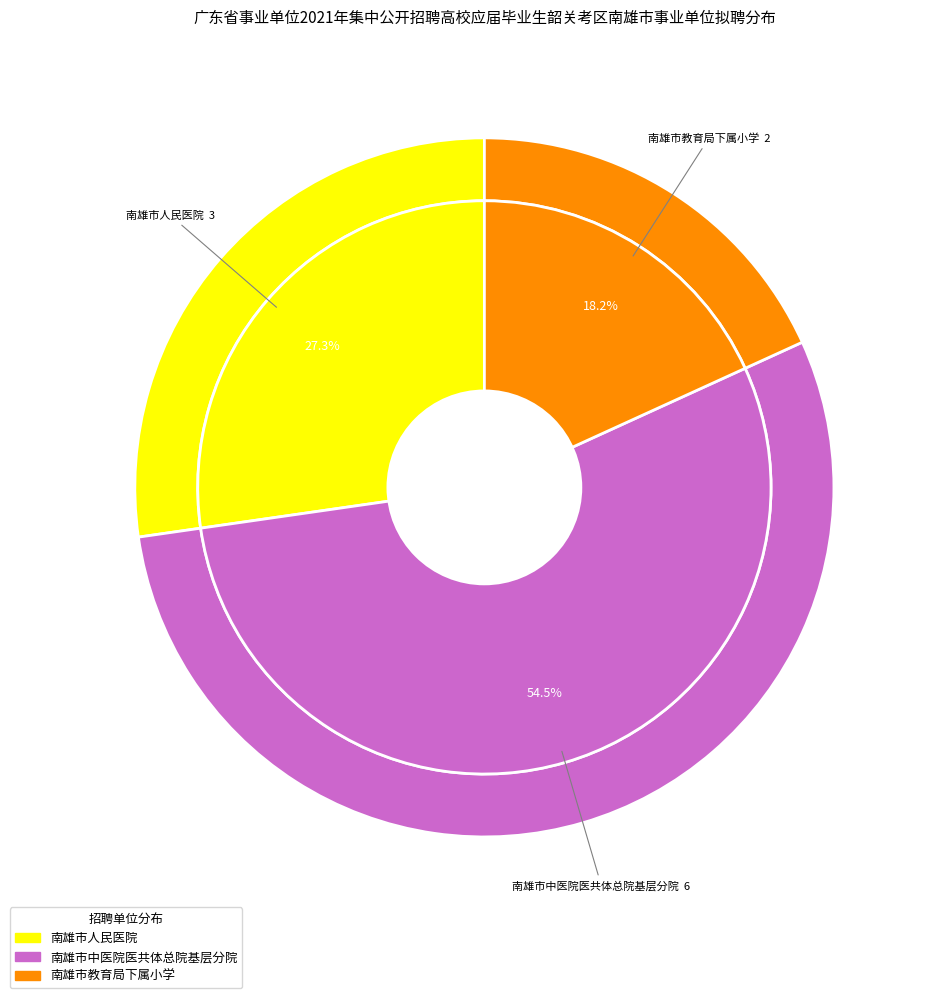

Which category accounts for the majority?

南雄市中医院医共体总院基层分院